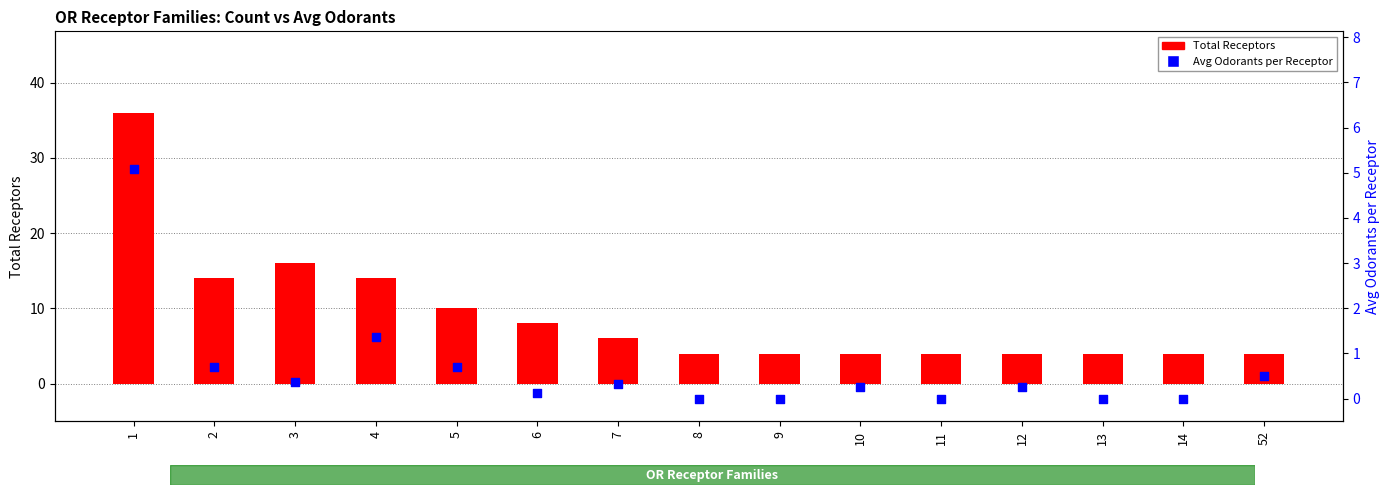

What is the total value across all series at 12?

4.2